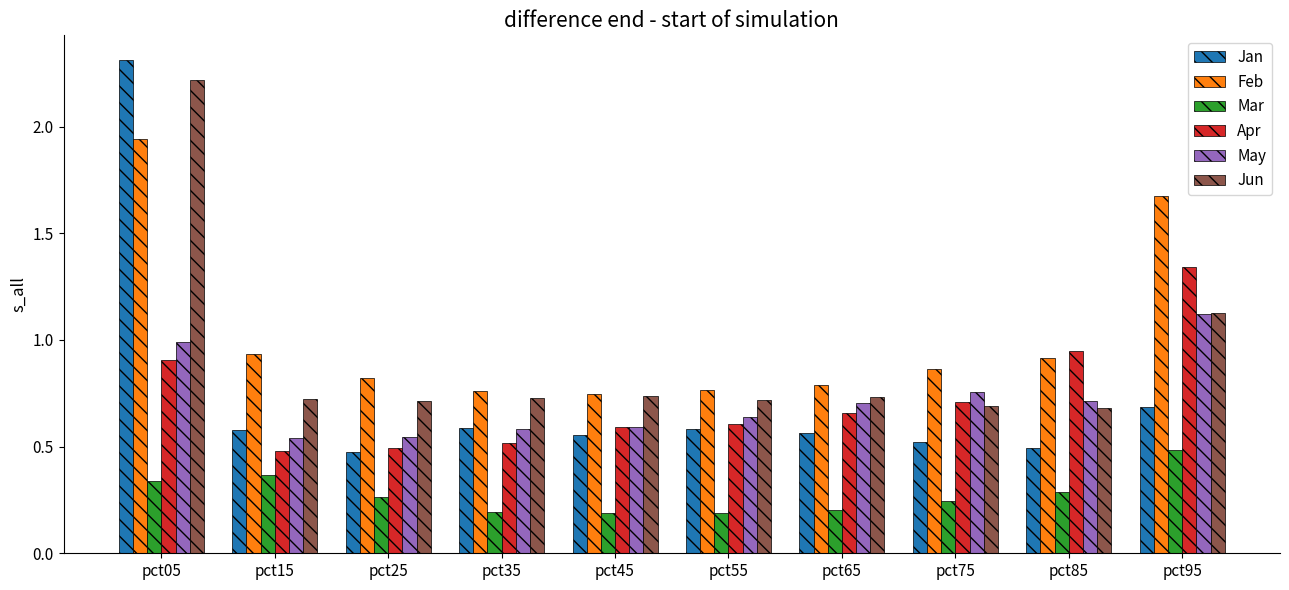

What are all the series names shown in the legend?

Jan, Feb, Mar, Apr, May, Jun